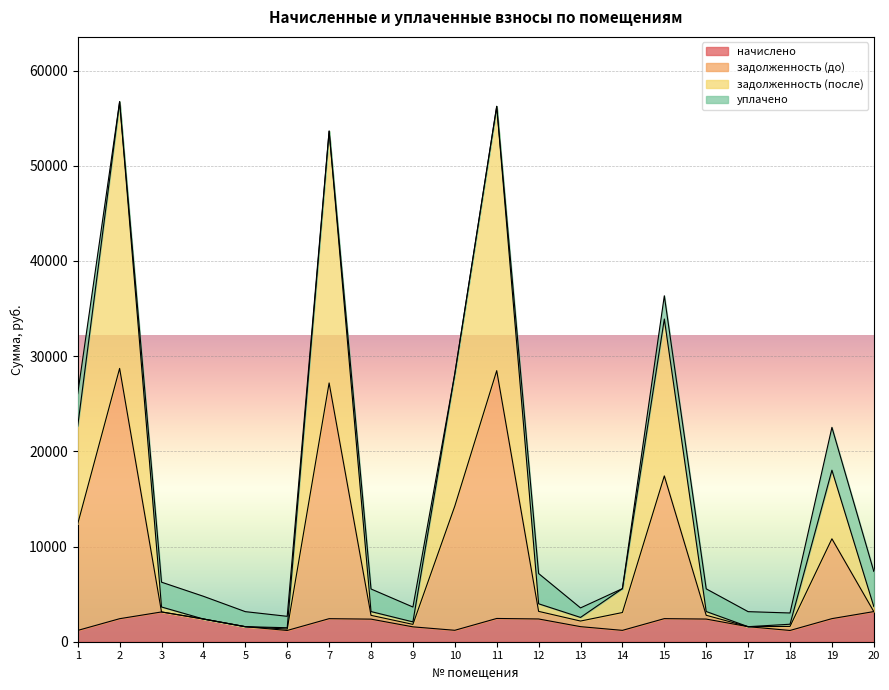

At which category is the sum across all series the highest?

2